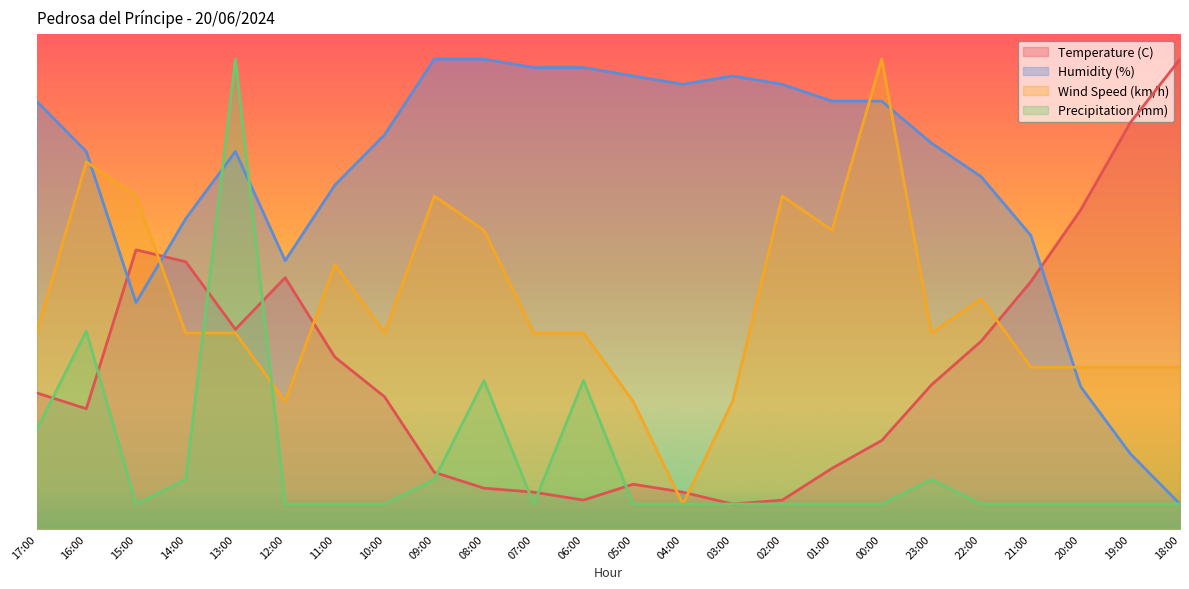

What is the label of the 2nd point from the right?

19:00